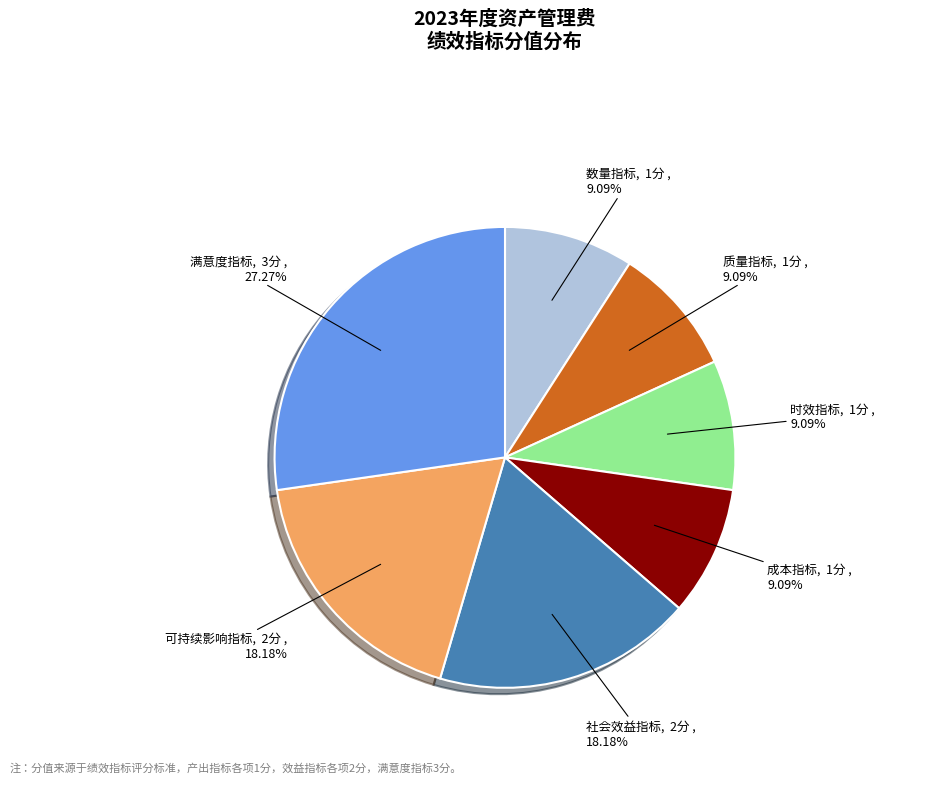

Is there a majority slice in this chart?

No